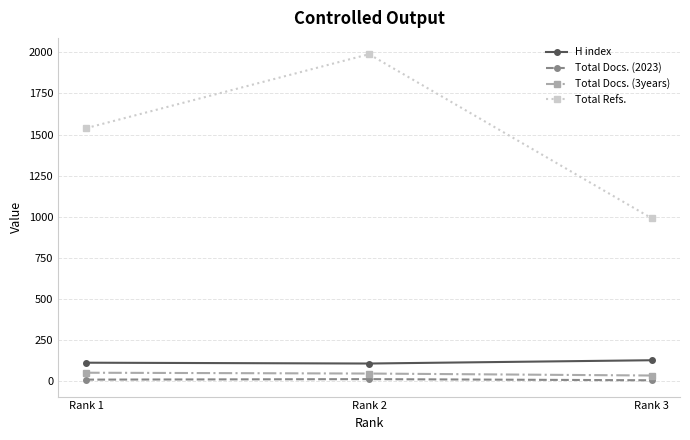

What is the sum of all Total Docs. (3years) values?

128